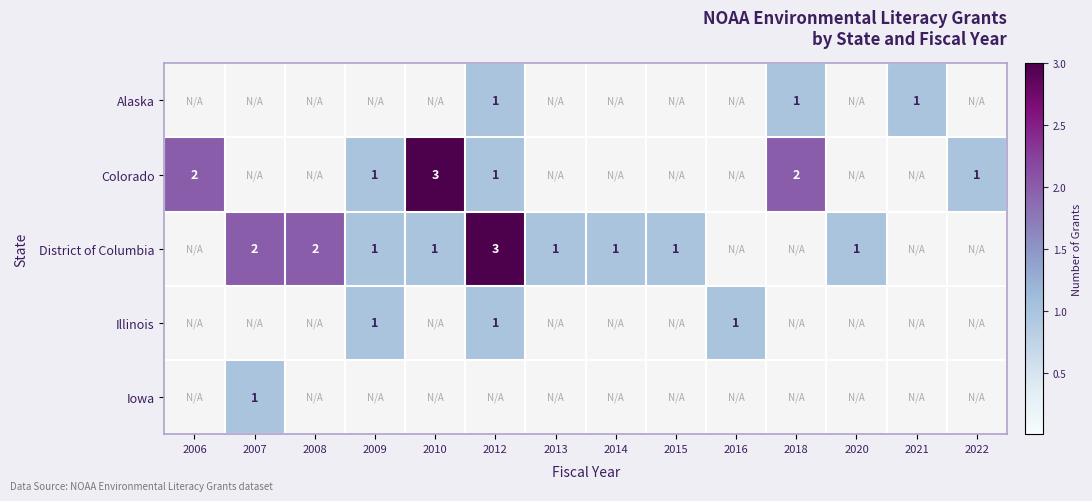

What is the spread (max minus min) of values at 2009?

1